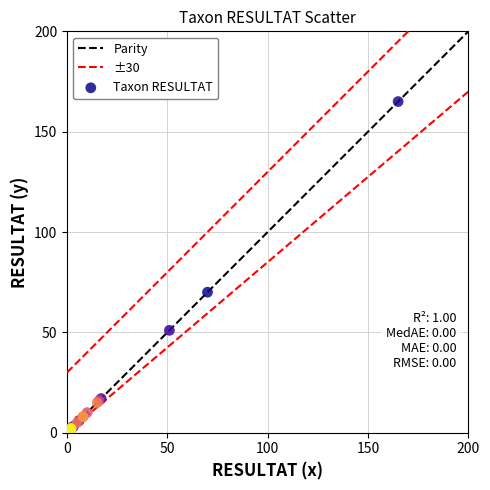

What Y value in the scatter plot is closest to 83?

70